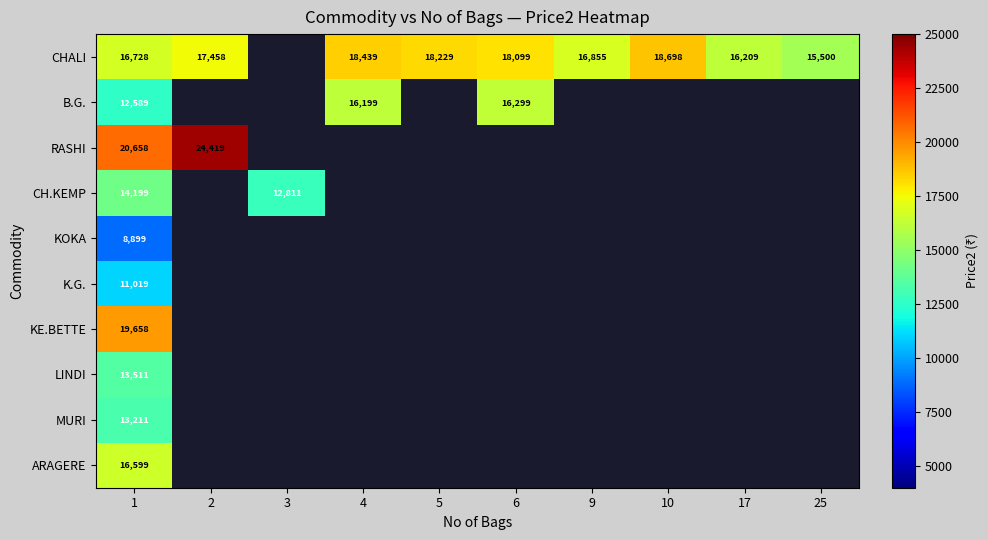

The K.G. series shows 11019 at 1. True or false?

True